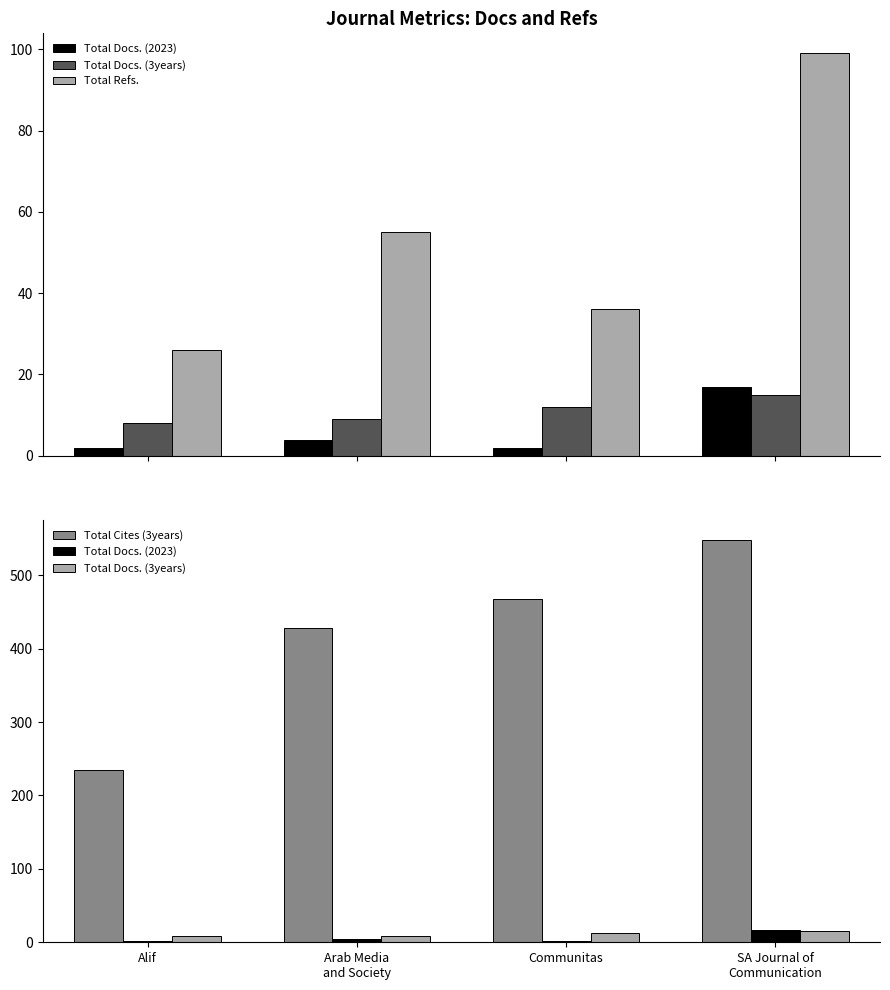

What is the label of the 1st bar from the left?

Alif